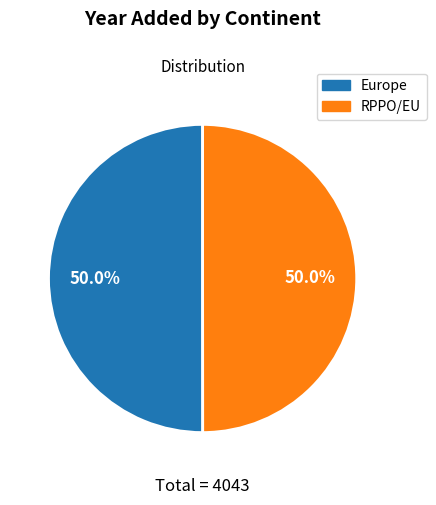

To the nearest percent, what is the average slice percentage?

50%